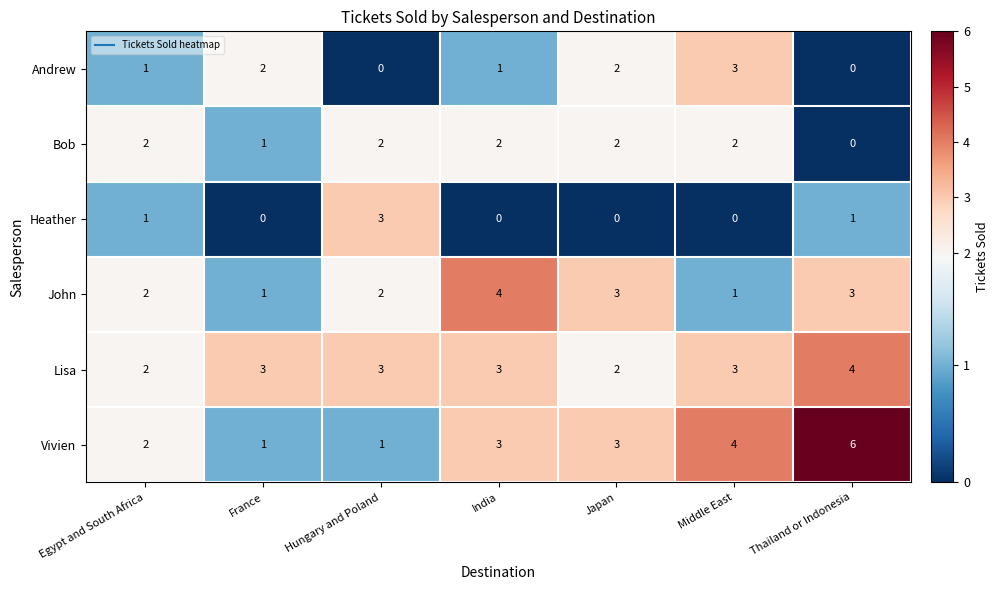

Which series has the largest range (max minus min)?

Vivien